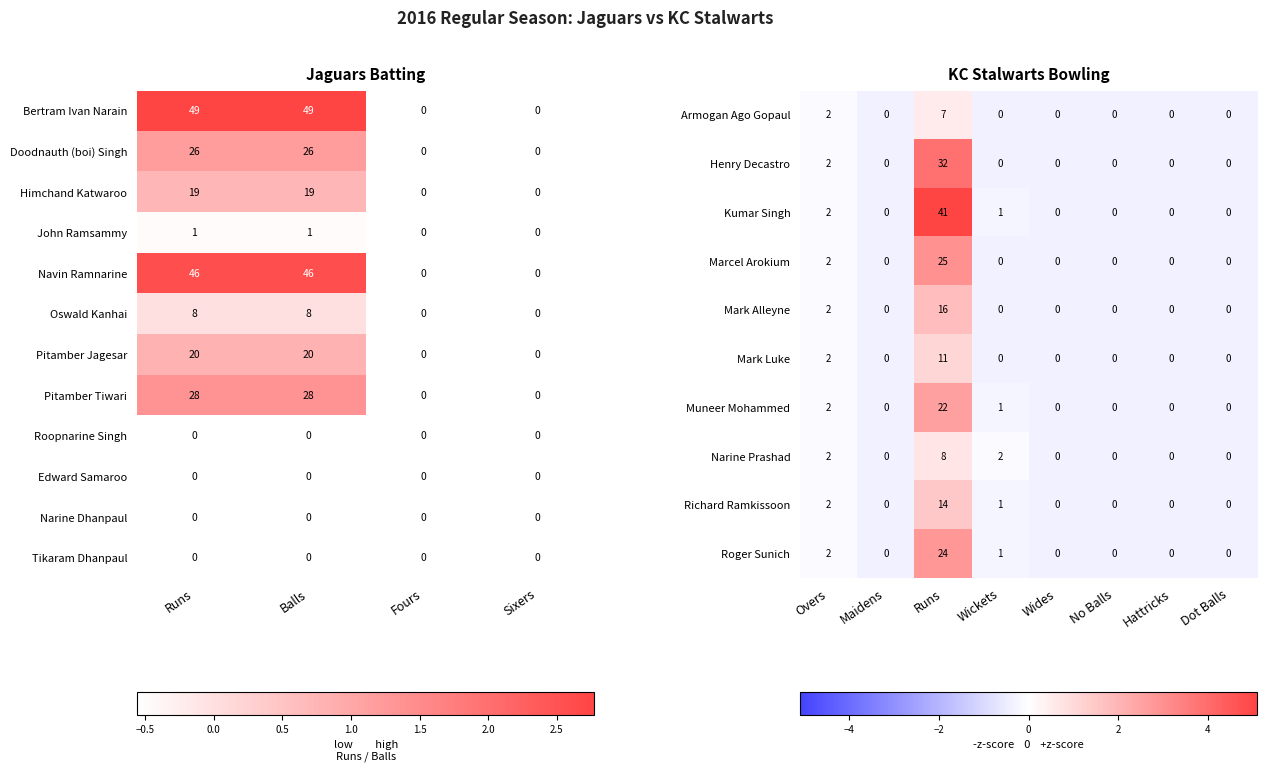

What is the difference between the Himchand Katwaroo values at Balls and Fours?

19